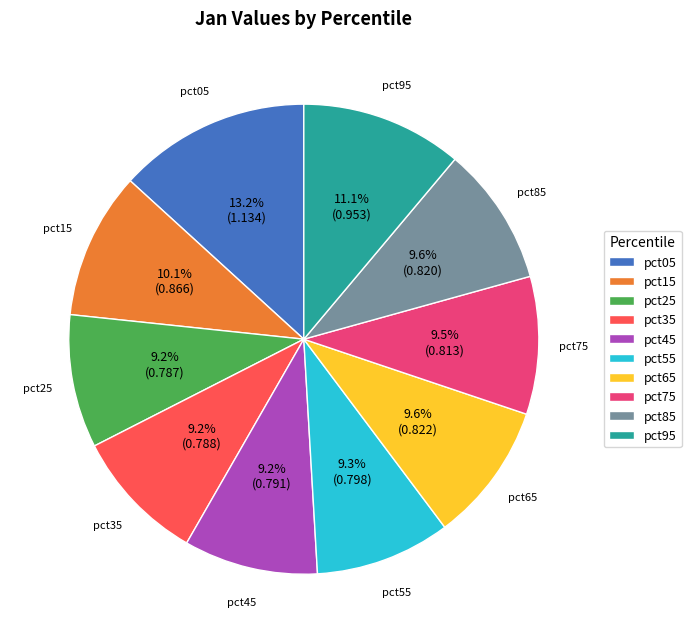

What percentage do pct55 and pct45 together represent?

18.5%